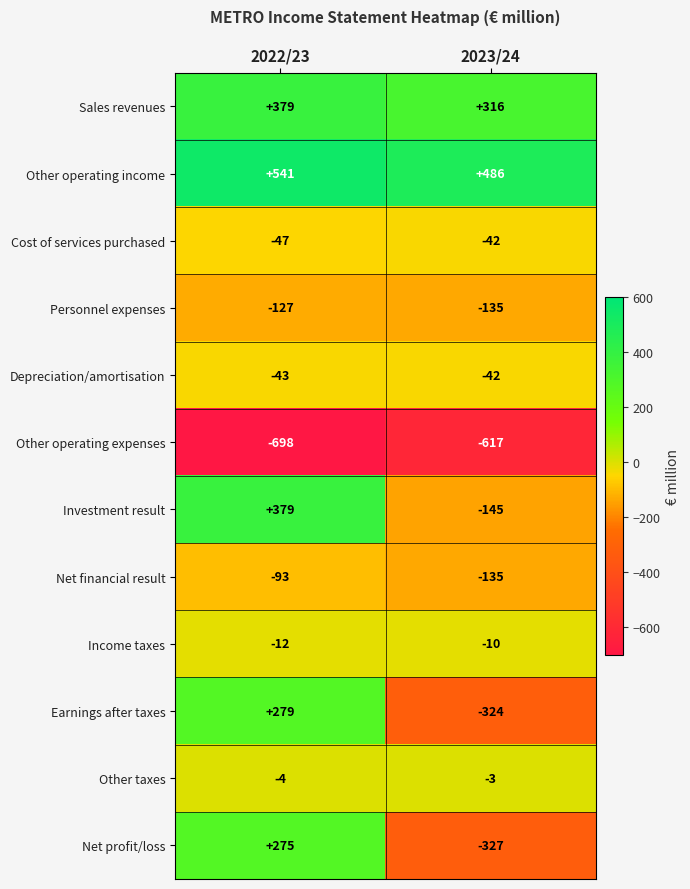

Is it true that Depreciation/amortisation equals -14 at 2022/23?

False